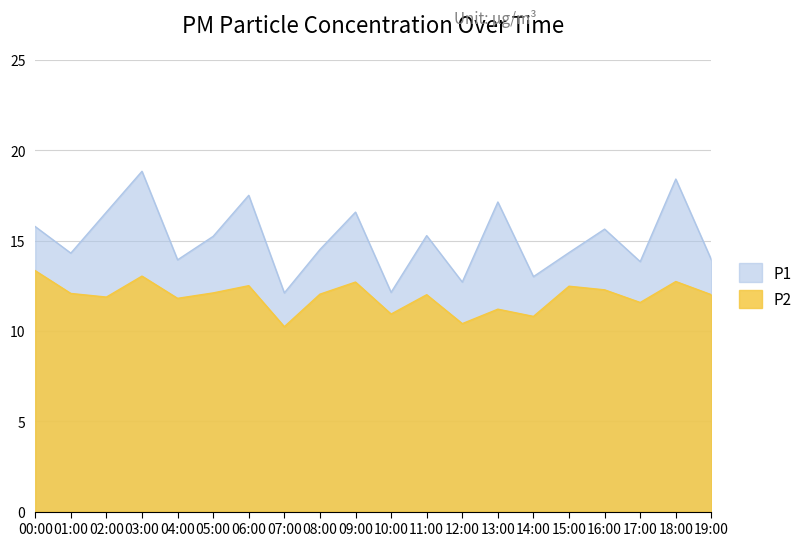

Does the chart display data point markers on the line(s)?

No